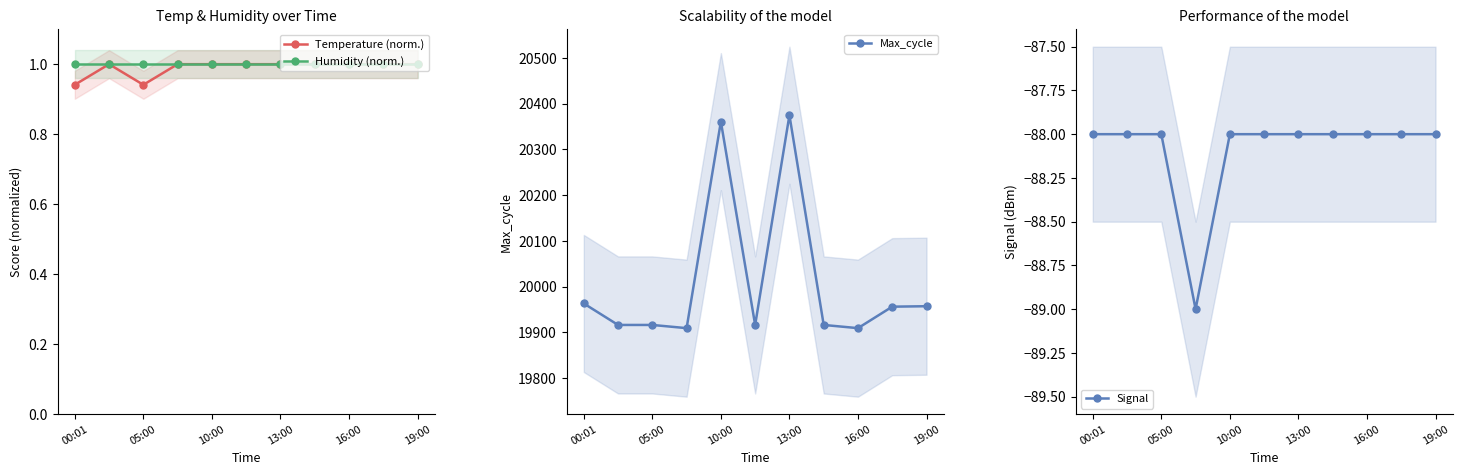

Does the chart have visible grid lines?

No